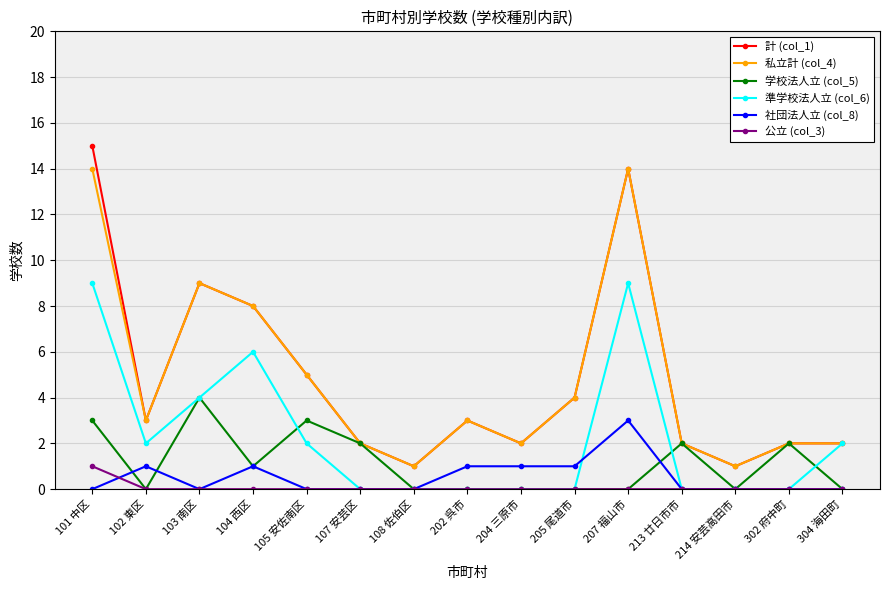

At which category does 学校法人立 (col_5) reach its first local peak?

103 南区